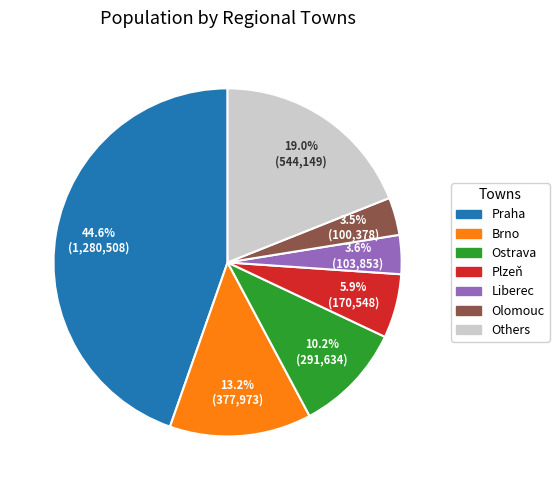

The Ostrava slice represents 1% of the pie. True or false?

False